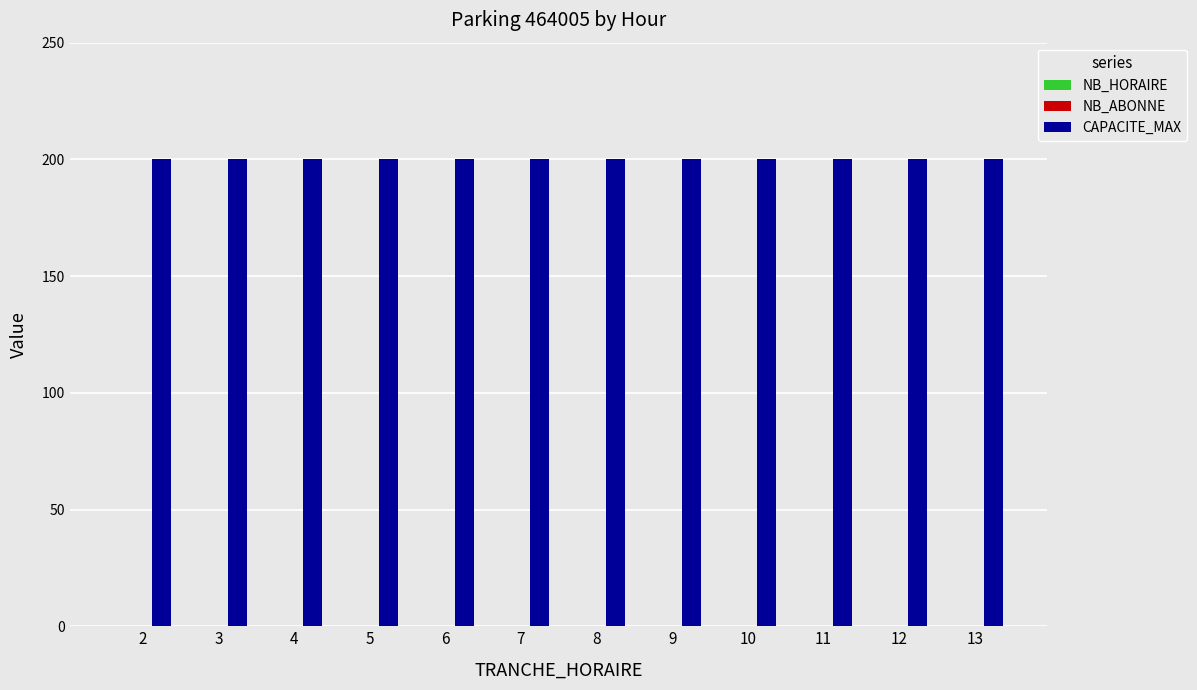

The CAPACITE_MAX series shows 134 at 13. True or false?

False